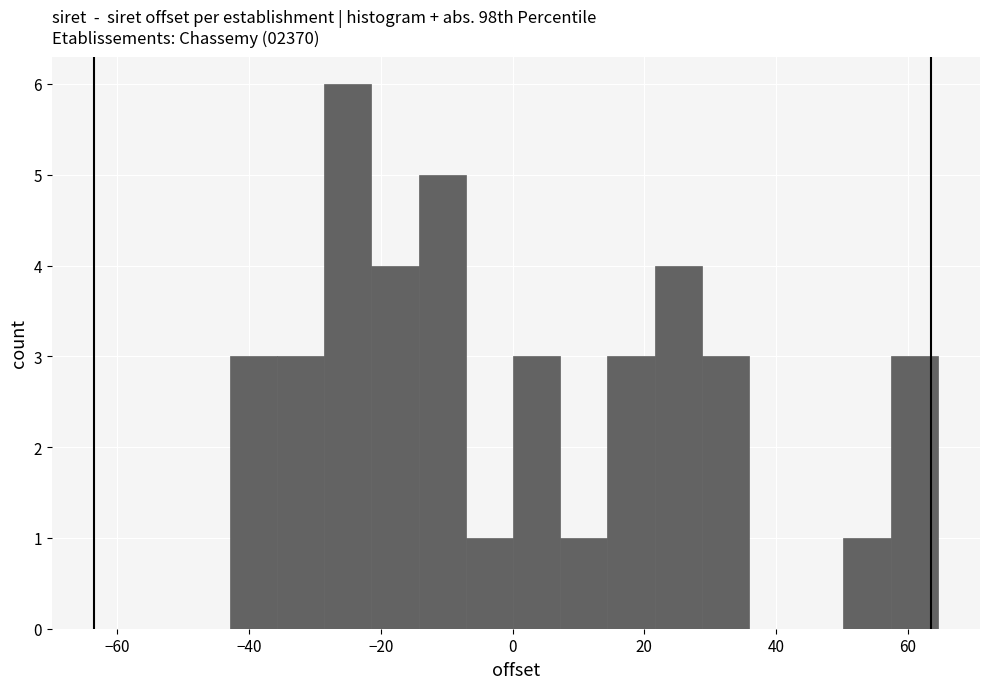

Around what value on the x-axis is the tallest bar? Give the approximate position of its centre, as read against the axis.

-24